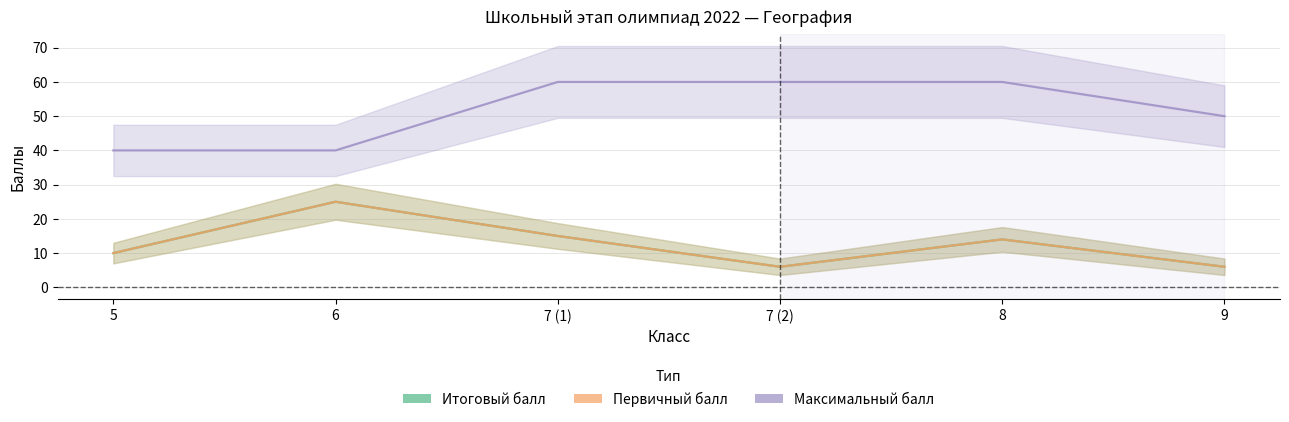

What is the label of the 2nd point from the right?

8